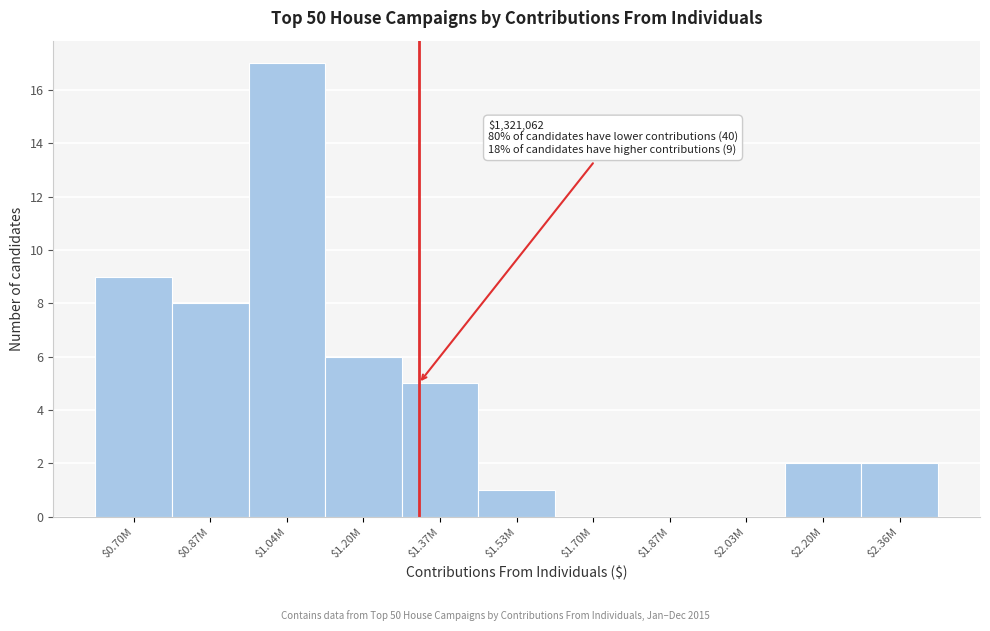

What is the sum of all values?

50